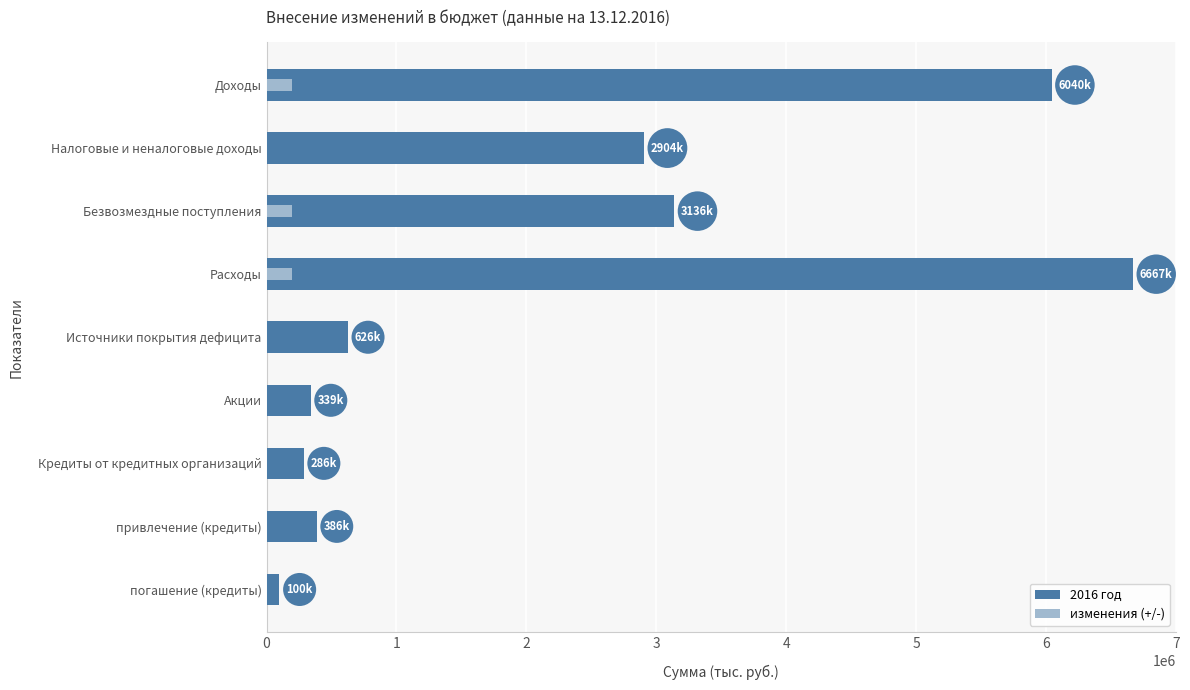

Rank the categories by 2016 год value from highest to lowest.

3, 0, 2, 1, 4, 7, 5, 6, 8